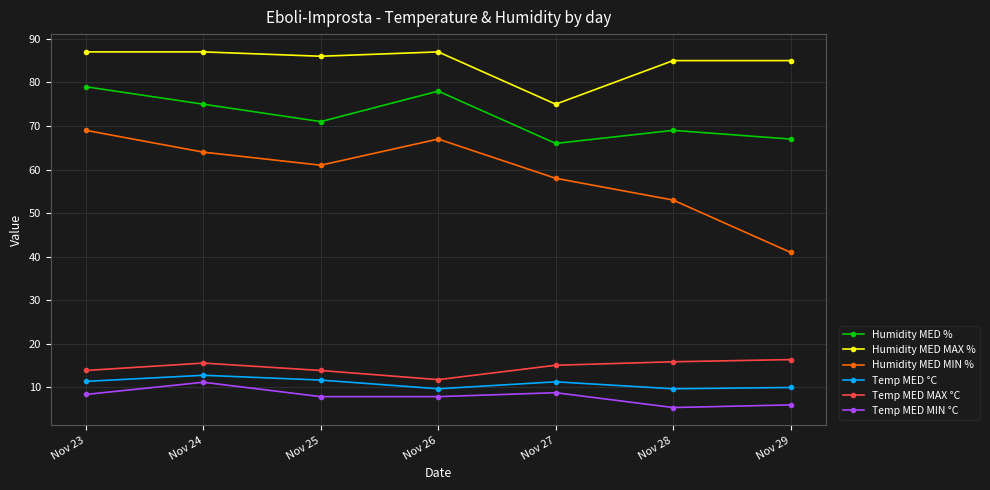

What is the value of the Humidity MED MAX % point at the 2nd from the left?

87.0